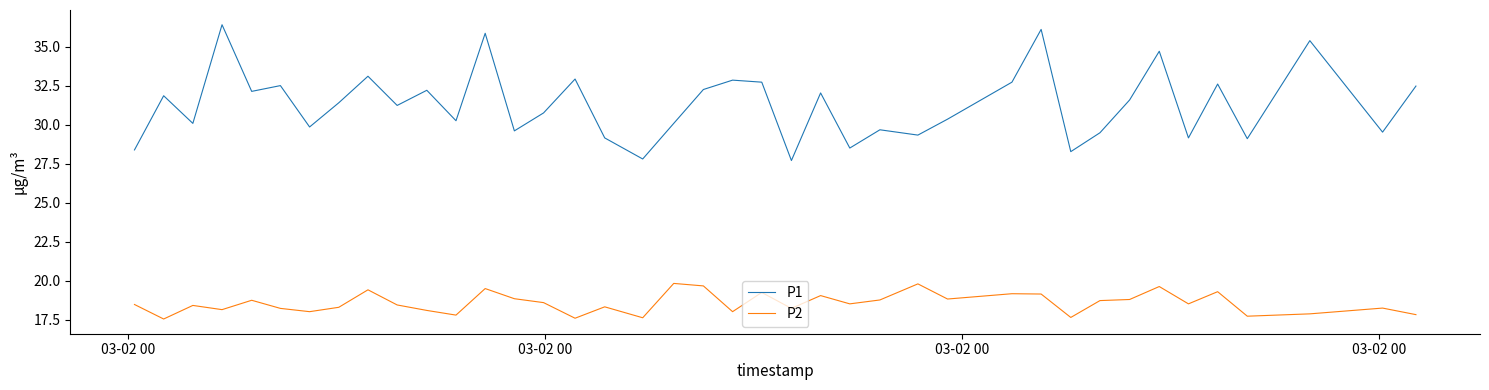

How many lines are shown in the chart?

2